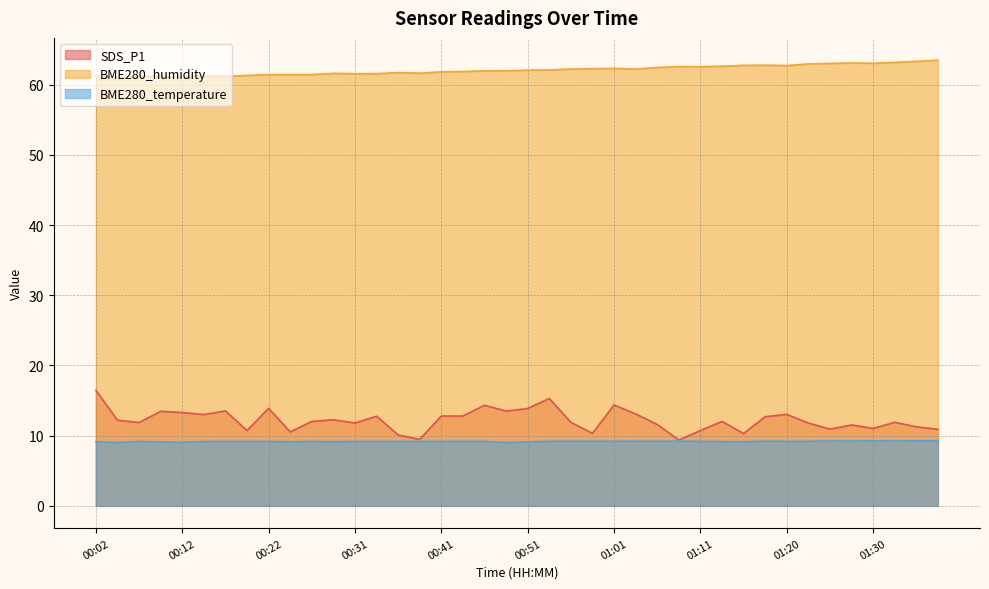

At 01:20, list the series in order from largest to smallest.

BME280_humidity, SDS_P1, BME280_temperature